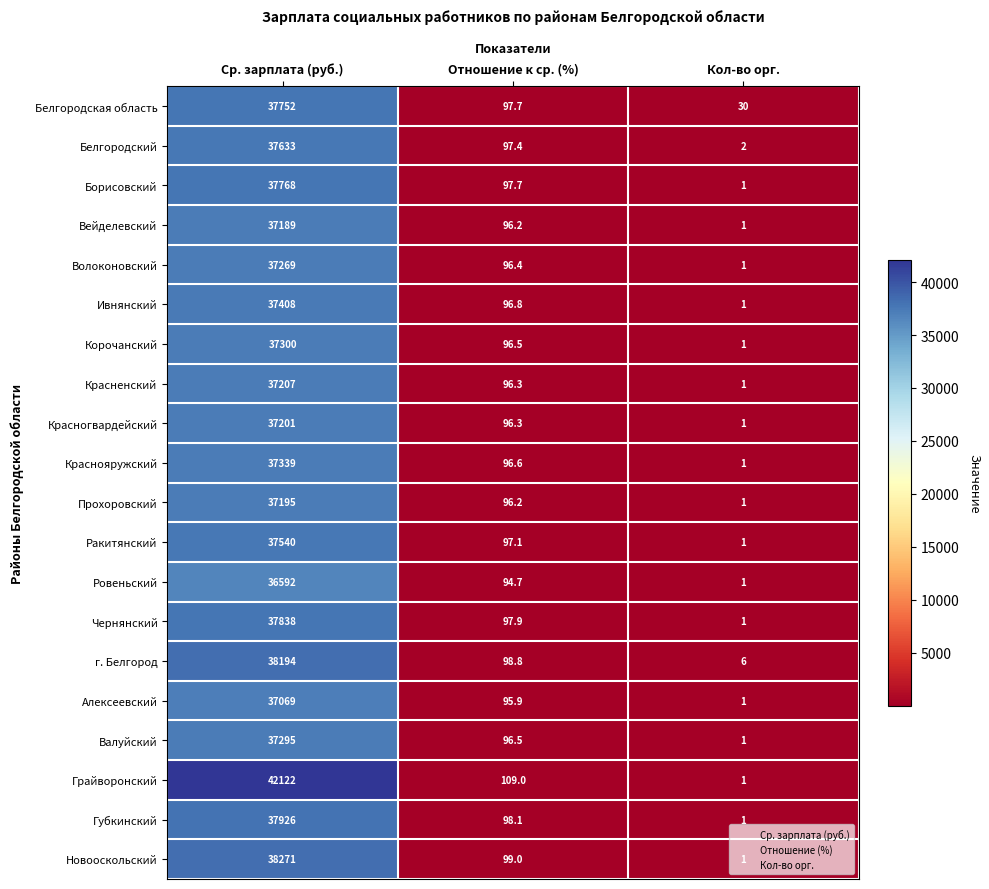

Where does the Прохоровский series first go above 96?

Ср. зарплата (руб.)